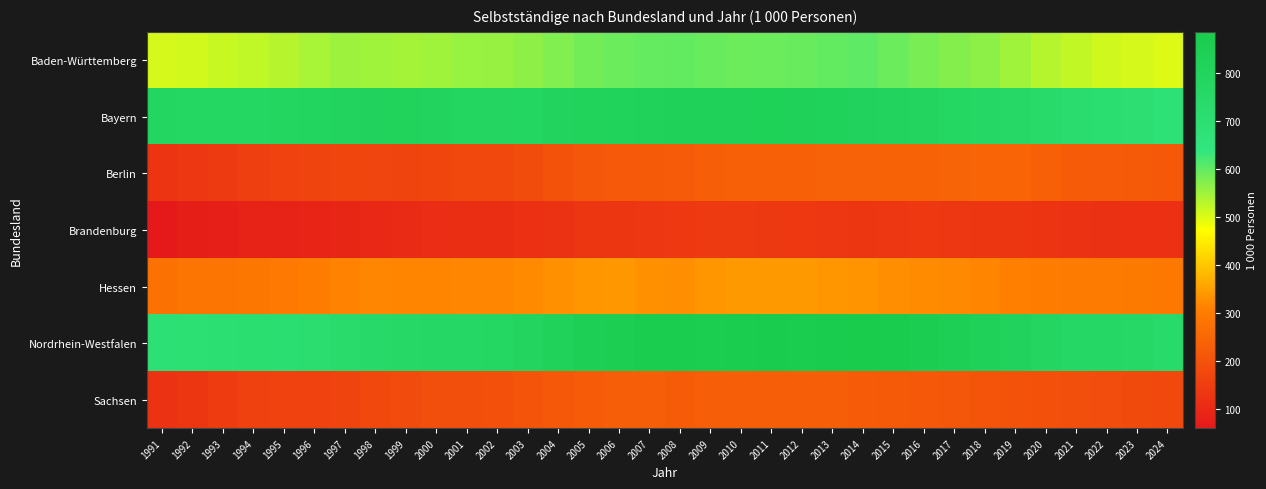

Which series changed the most between 1995 and 2021?

Berlin